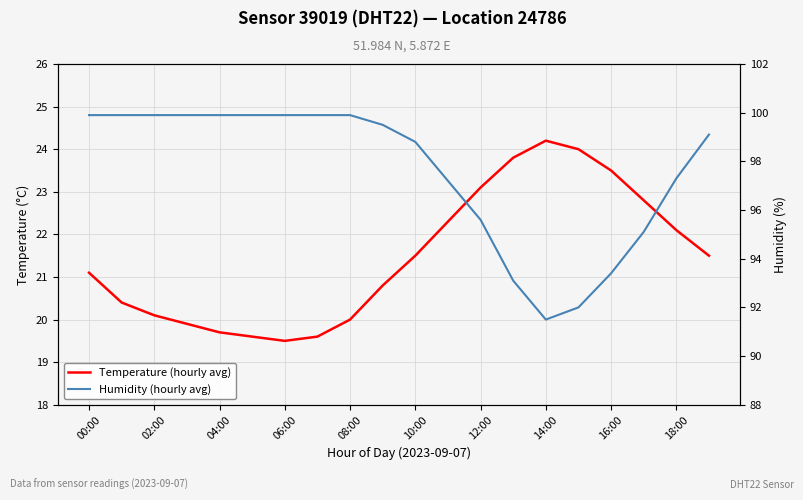

Which series has the largest range (max minus min)?

Humidity (hourly avg)